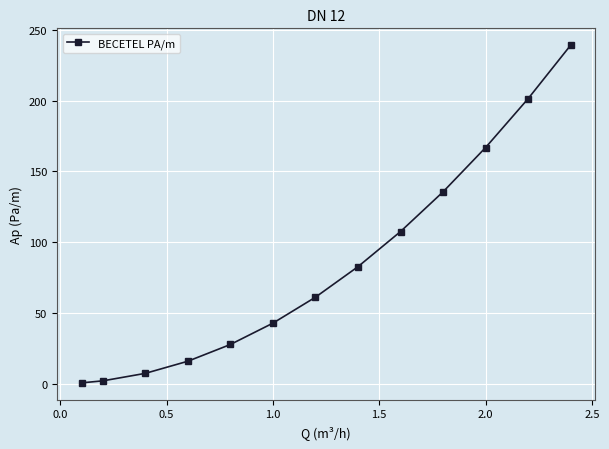

What is the maximum value shown in the chart?

239.2